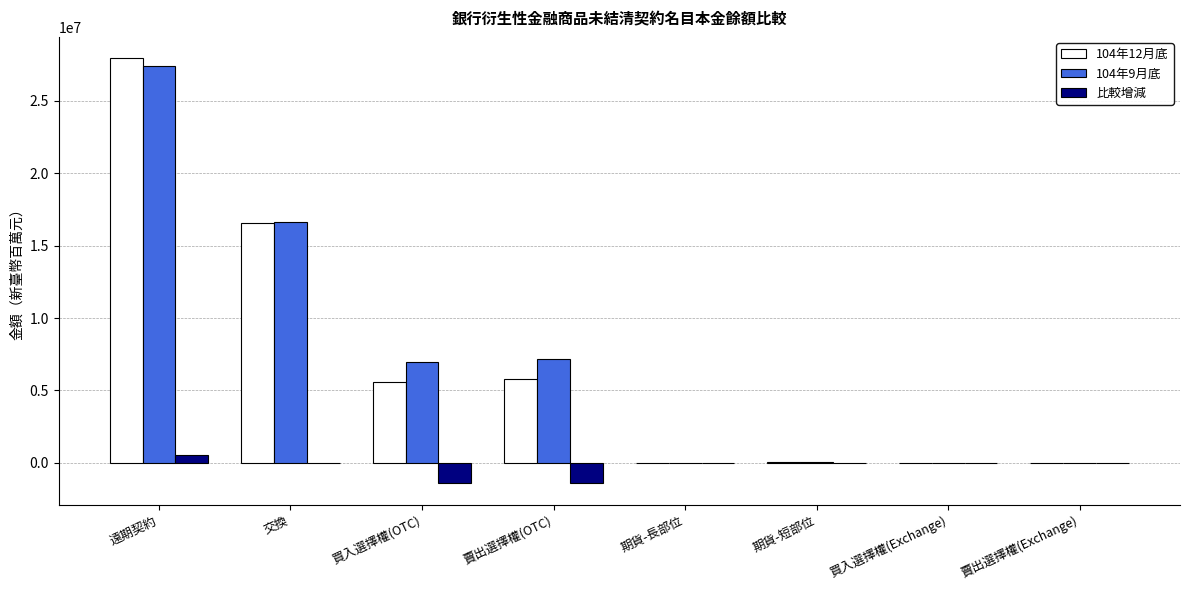

Which series has the largest total across all categories?

104年9月底